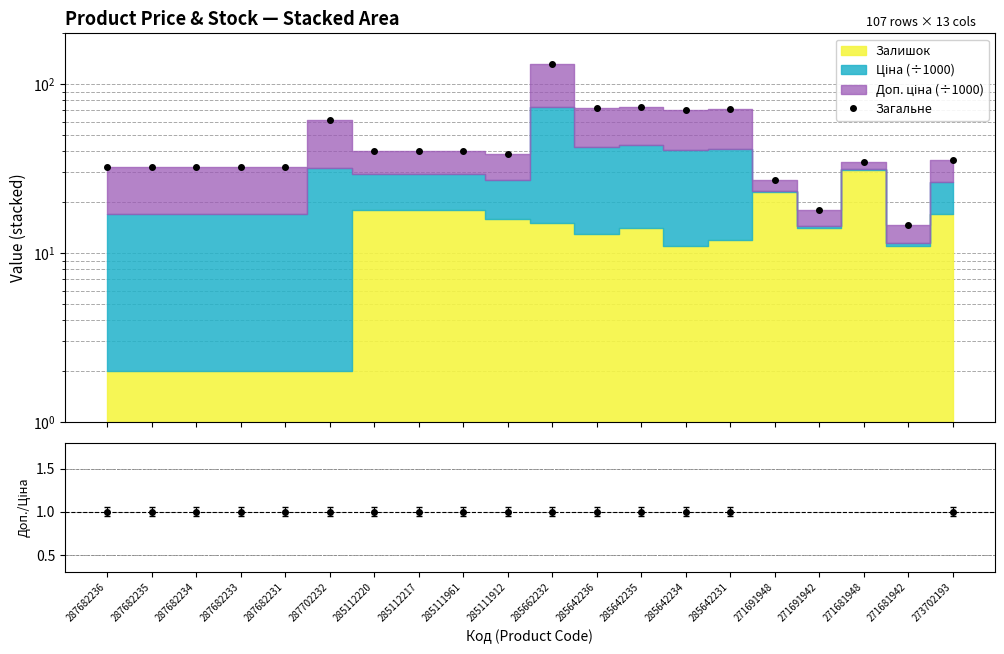

What is the sum of the values at 285642236 and 287682234?

104.2